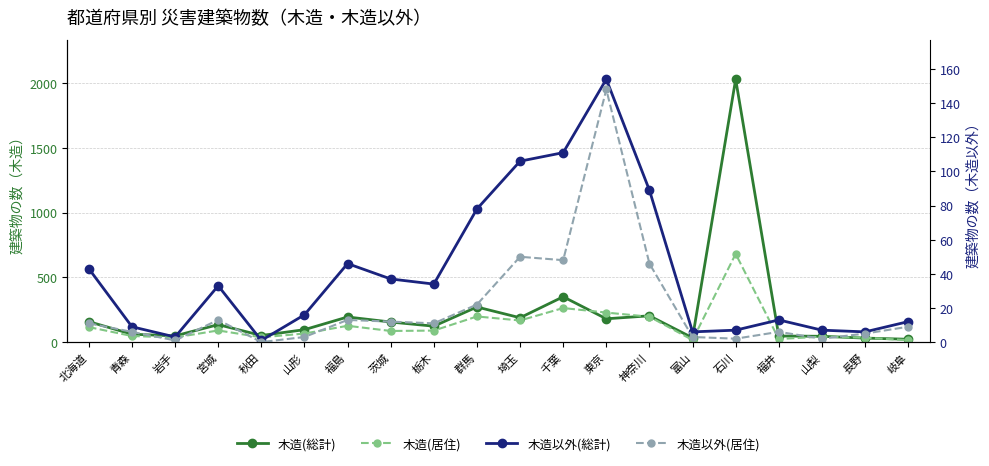

How many interior local valleys does the 木造(総計) series have?

6